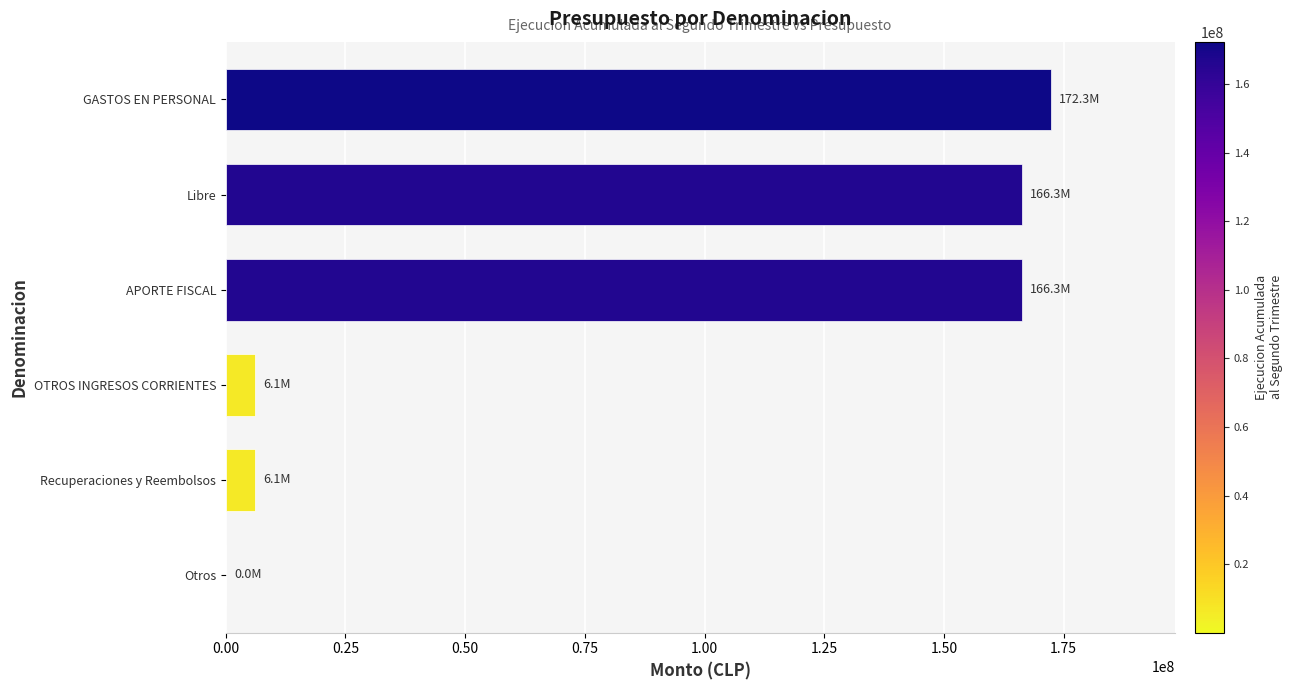

The value at Libre is 106156822. True or false?

False